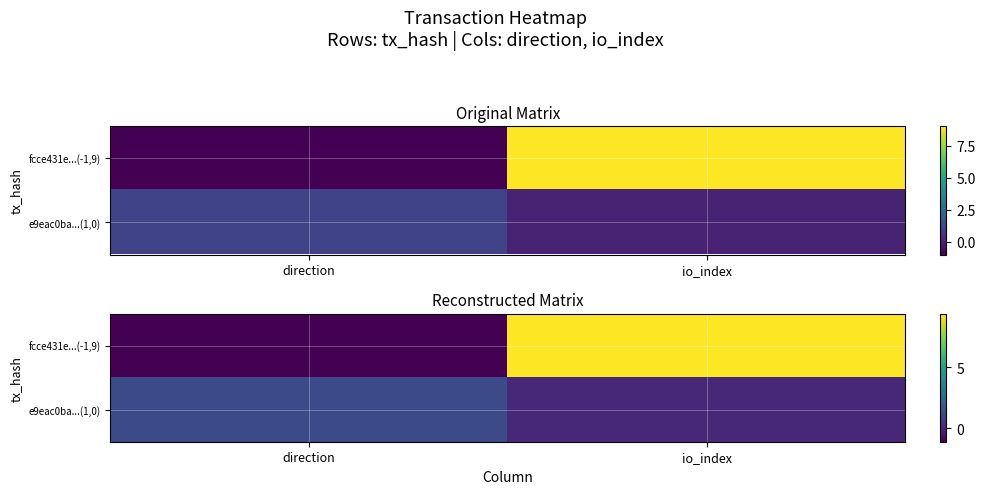

Is the value of fcce431e...(-1,9) at direction greater than the value of e9eac0ba...(1,0) at direction?

No